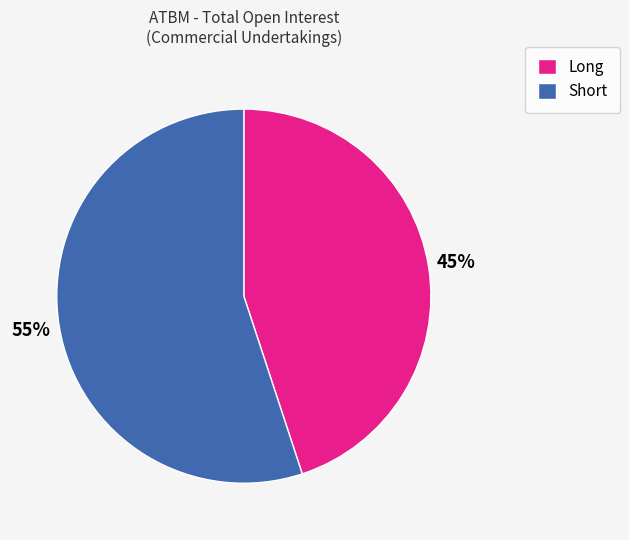

Is the sum of Long and Short greater than half?

Yes